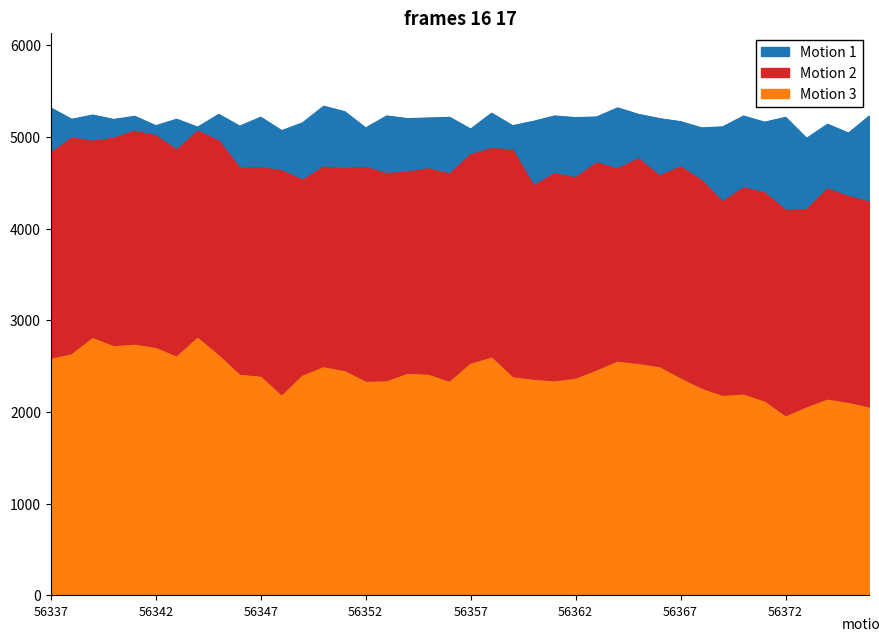

True or false: Motion 2 and Motion 1 cross at least once.

False